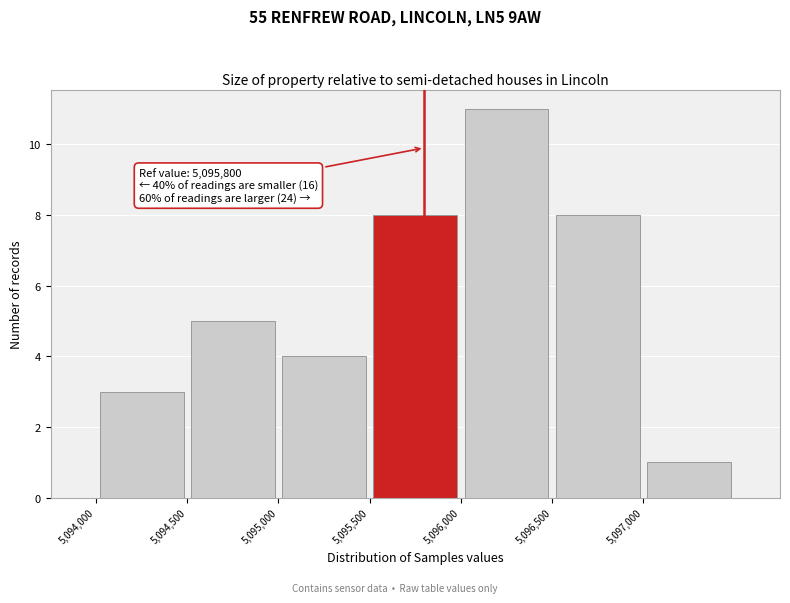

Over which range of the x-axis is the bar tallest?

5096000 to 5096500